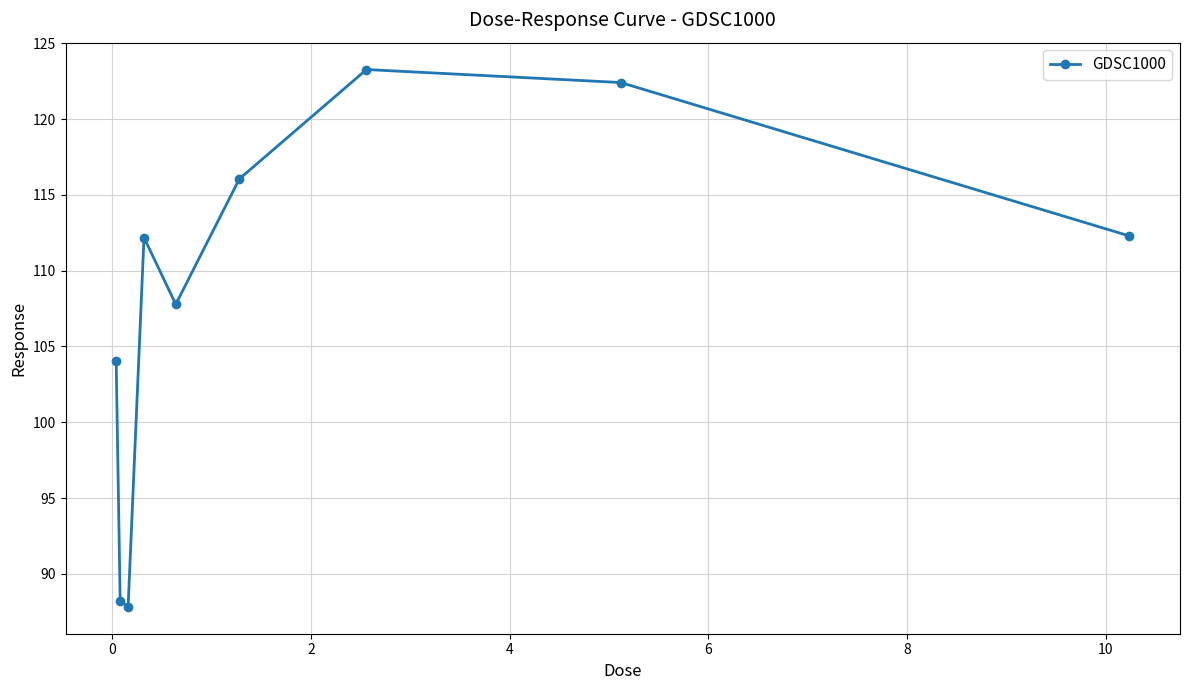

What is the greatest value displayed?

123.3